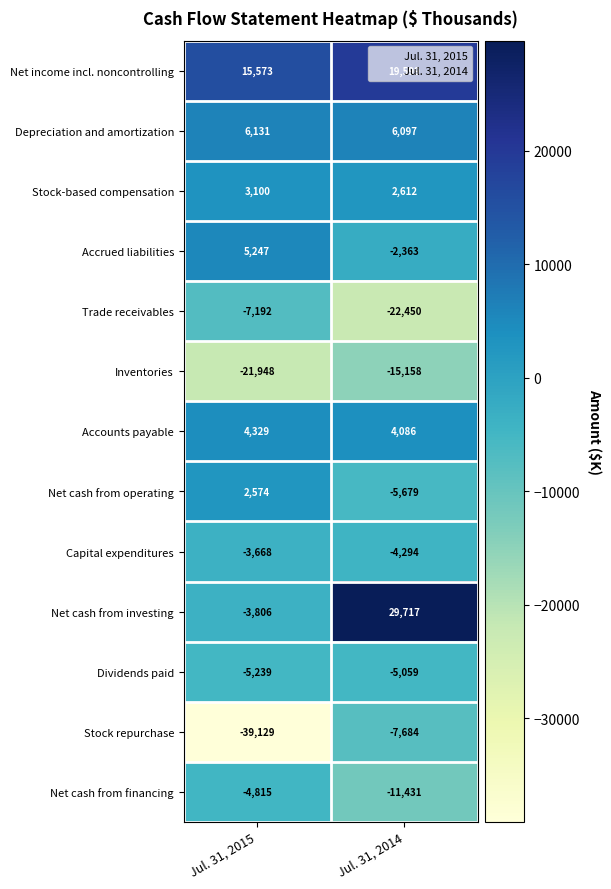

What is the maximum value for Accrued liabilities?

5247